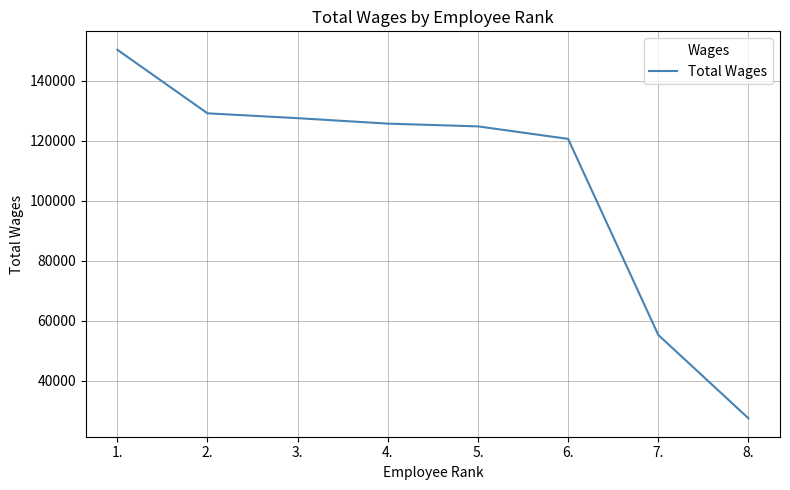

Count the number of categories in the chart.

8